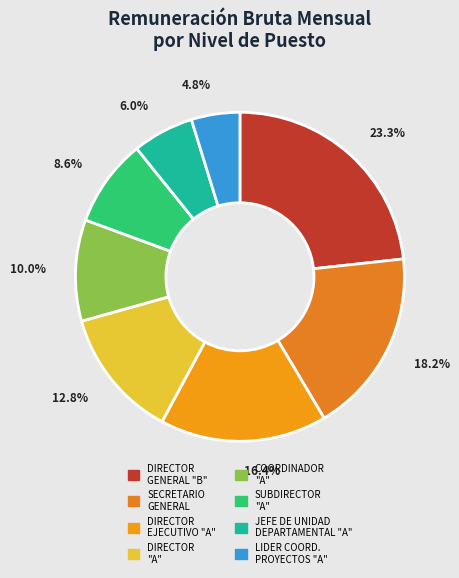

Count the number of slices in the pie.

8